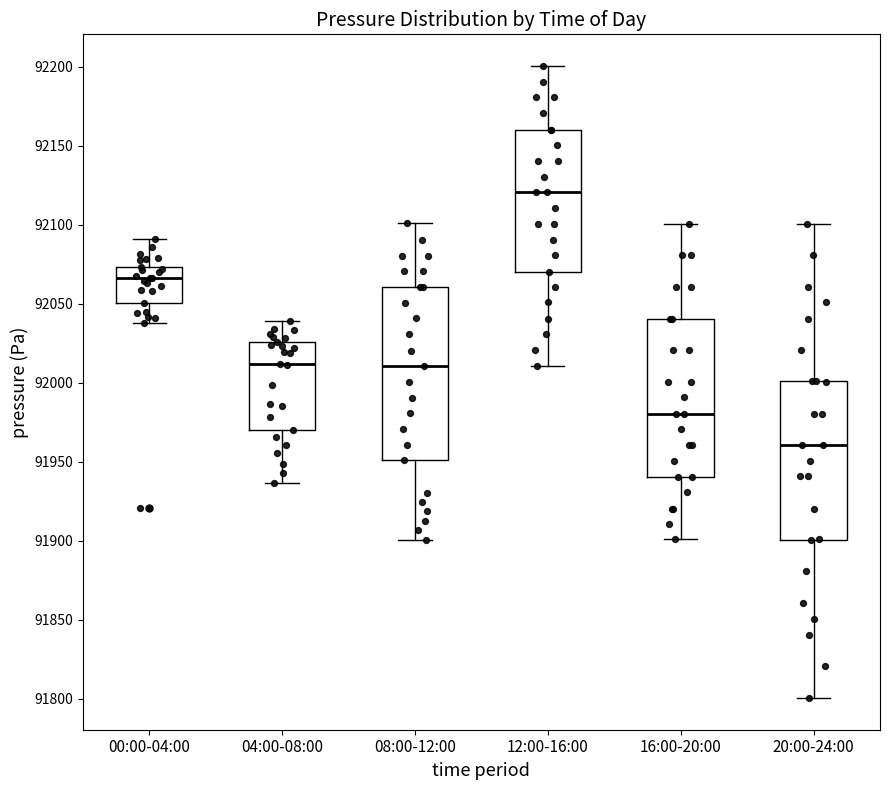

Reading left to right, transcribe this box plot: for each box, give where its median line is, the range the box spans, and where its two whiskers end, as read against the y-axis. The values are not printed on the chart, so give them approximately, as read against the axis.

00:00-04:00: median 92065, box 92050 to 92075, whiskers 92040 to 92090
04:00-08:00: median 92010, box 91970 to 92025, whiskers 91935 to 92040
08:00-12:00: median 92010, box 91950 to 92060, whiskers 91900 to 92100
12:00-16:00: median 92120, box 92070 to 92160, whiskers 92010 to 92200
16:00-20:00: median 91980, box 91940 to 92040, whiskers 91900 to 92100
20:00-24:00: median 91960, box 91900 to 92000, whiskers 91800 to 92100